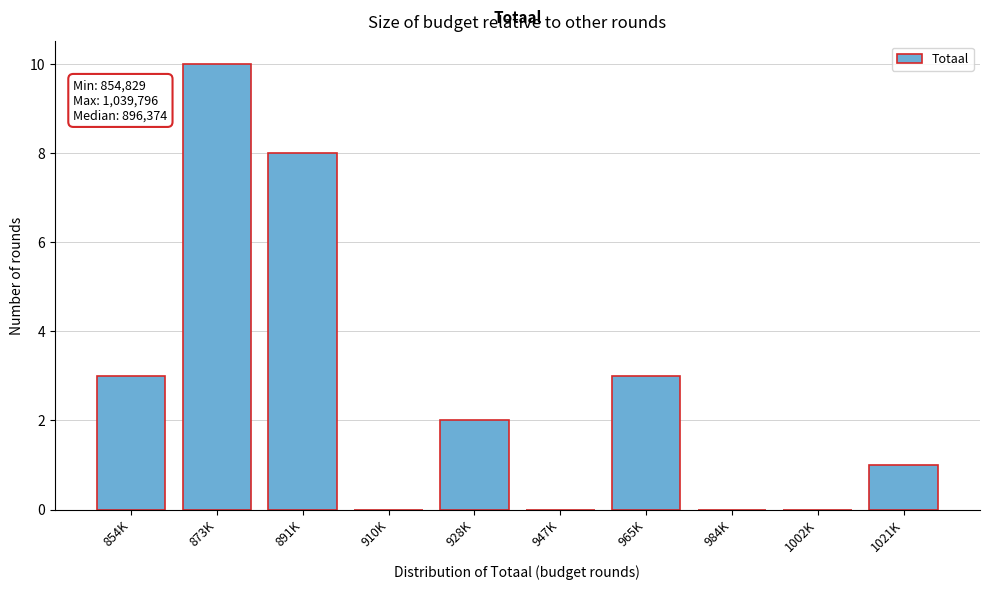

Reading right to left, extract all data points from this chart.

1021K=1	1002K=0	984K=0	965K=3	947K=0	928K=2	910K=0	891K=8	873K=10	854K=3